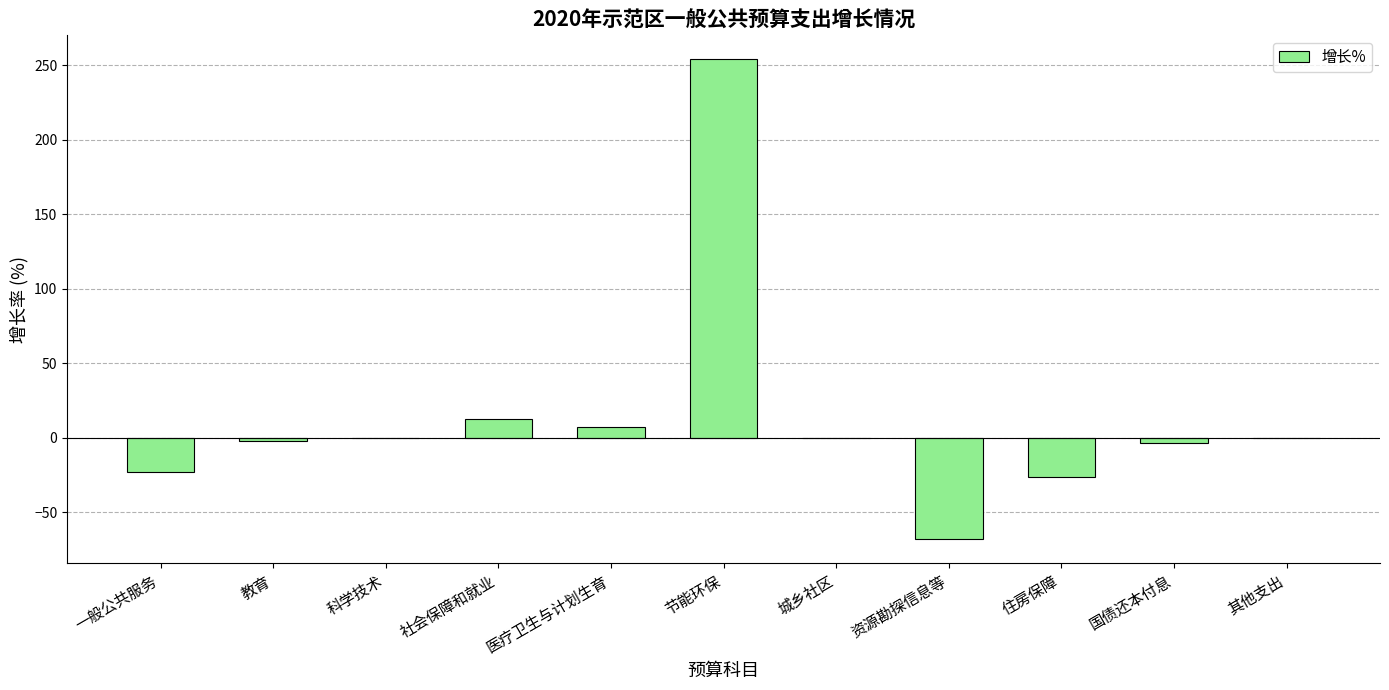

Between 教育 and 资源勘探信息等, which is larger?

教育